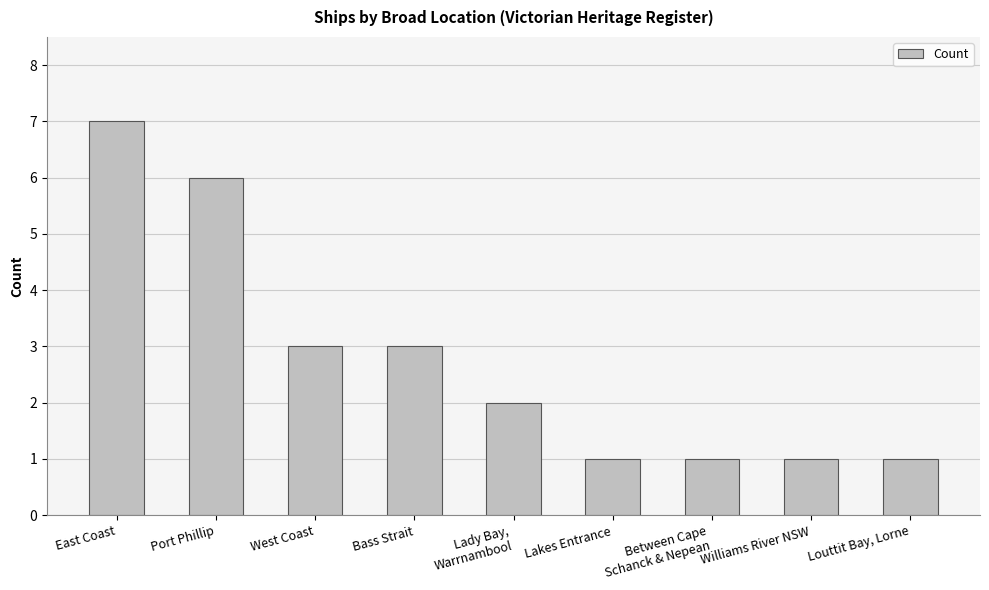

What is the difference between the maximum and minimum values?

6